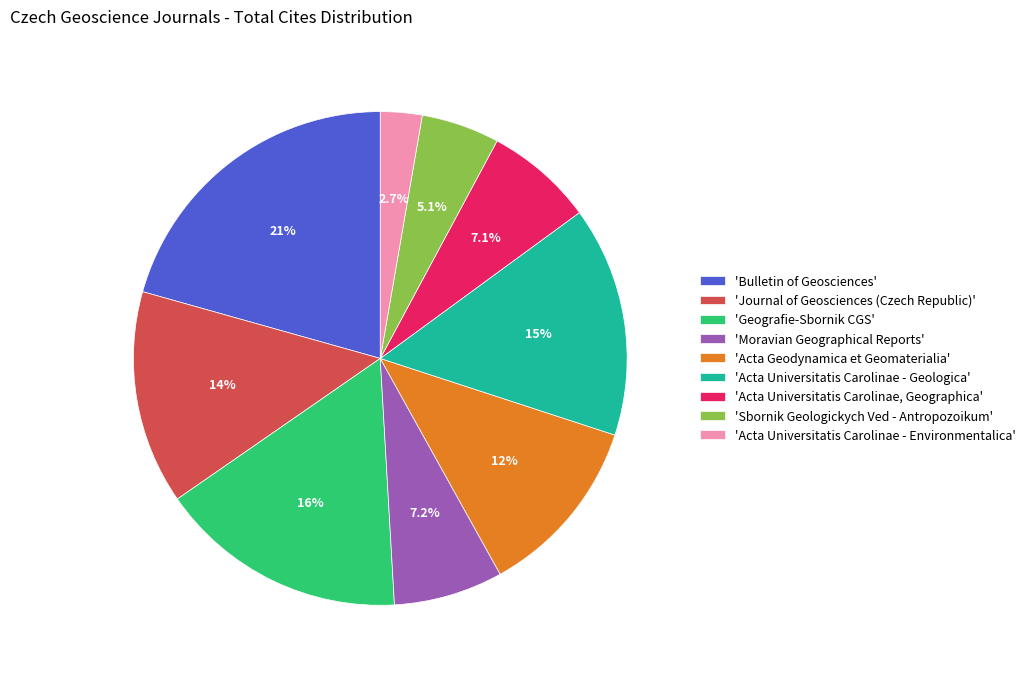

To the nearest percent, what is the average slice percentage?

11%